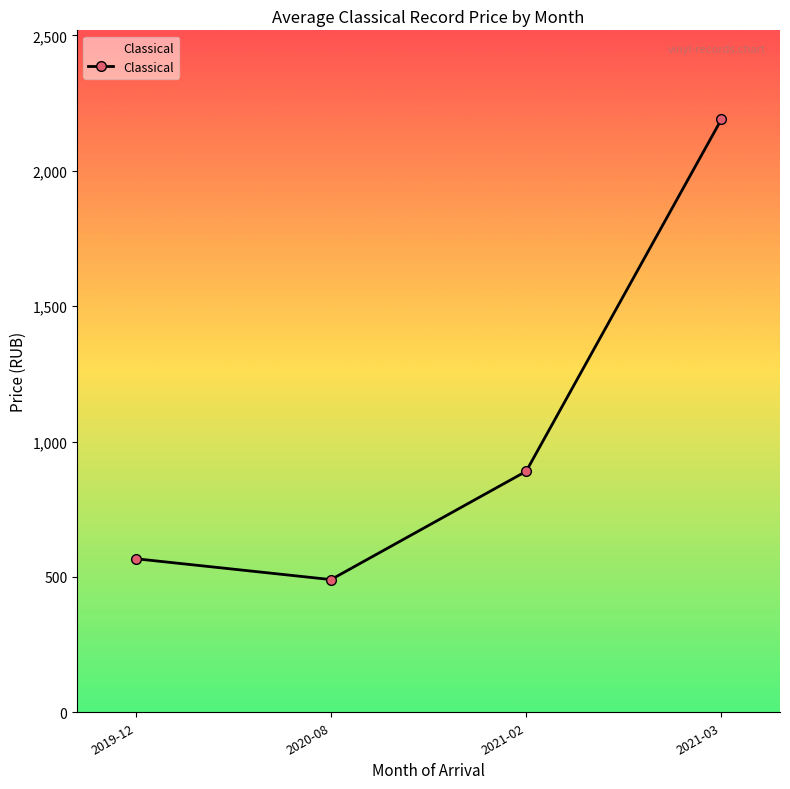

Approximately how many times larger is the value at 2021-02 compared to 2021-03?

0.4